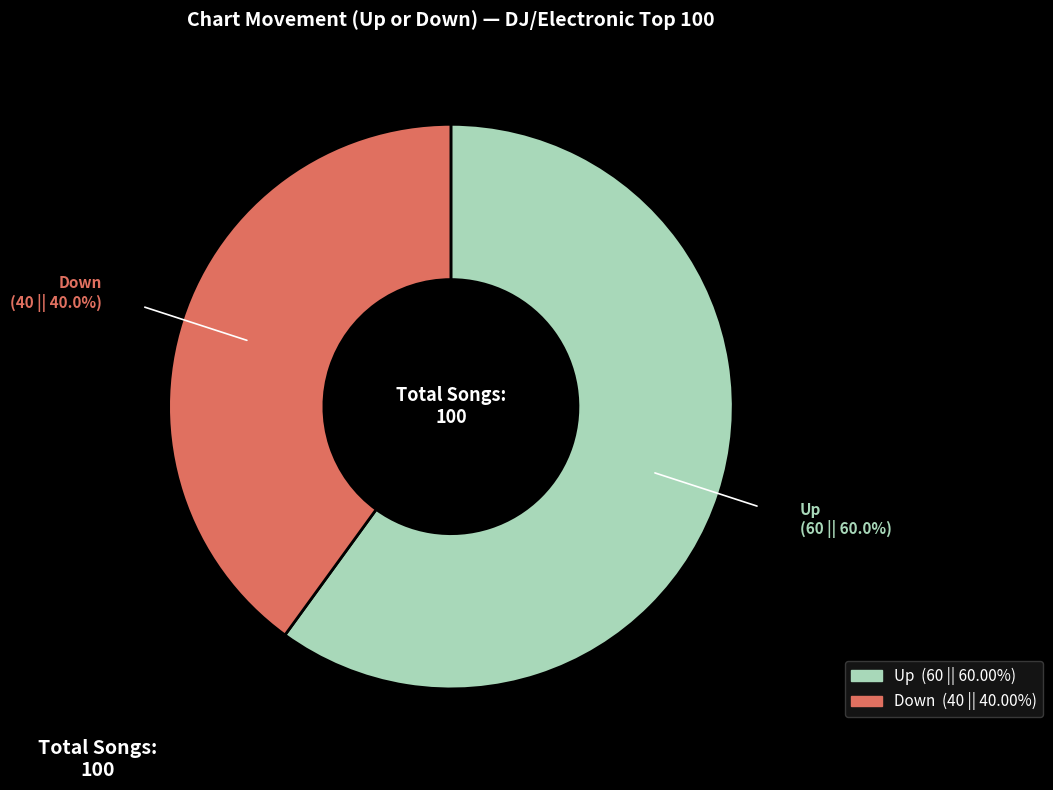

Does any single category account for the majority?

Yes